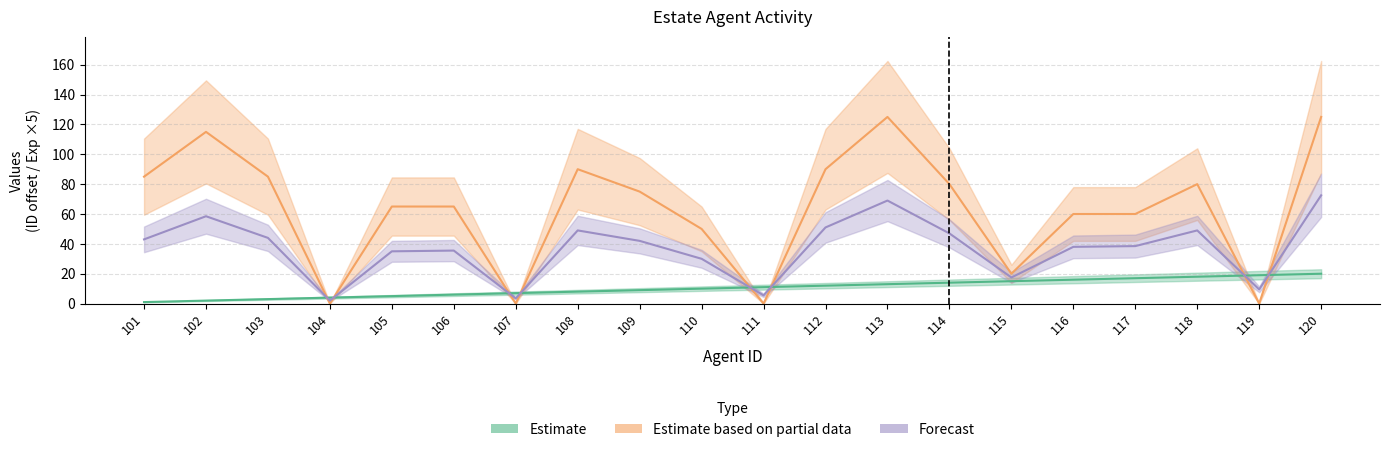

True or false: Forecast has more than 0 points higher than both neighbors.

True